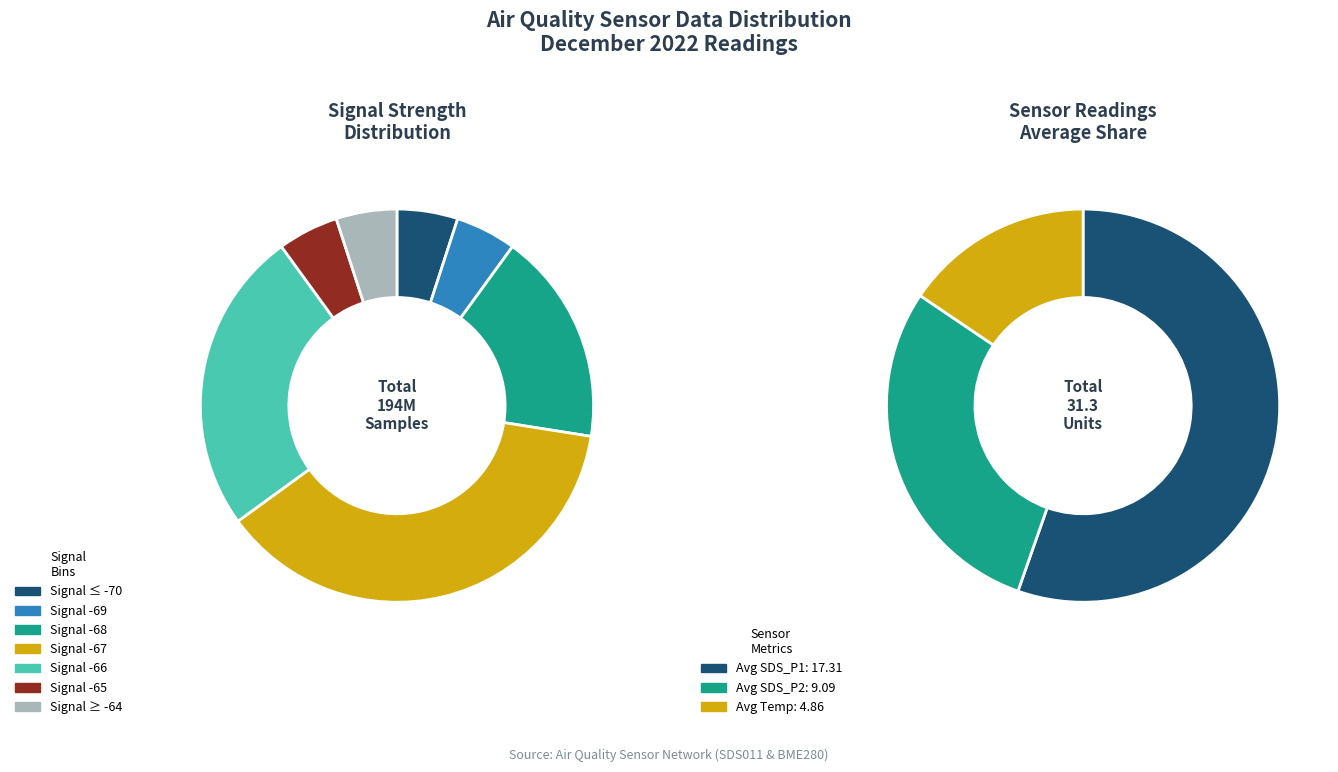

Does any single category account for the majority?

No